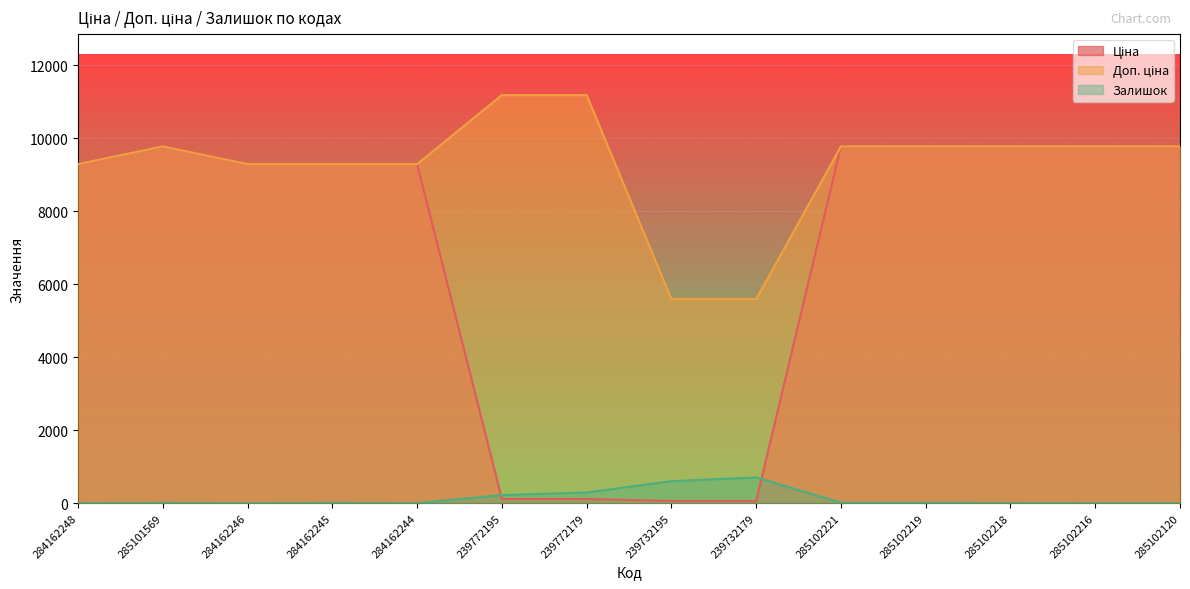

The value of Ціна at 284162244 is 6127.6. True or false?

False